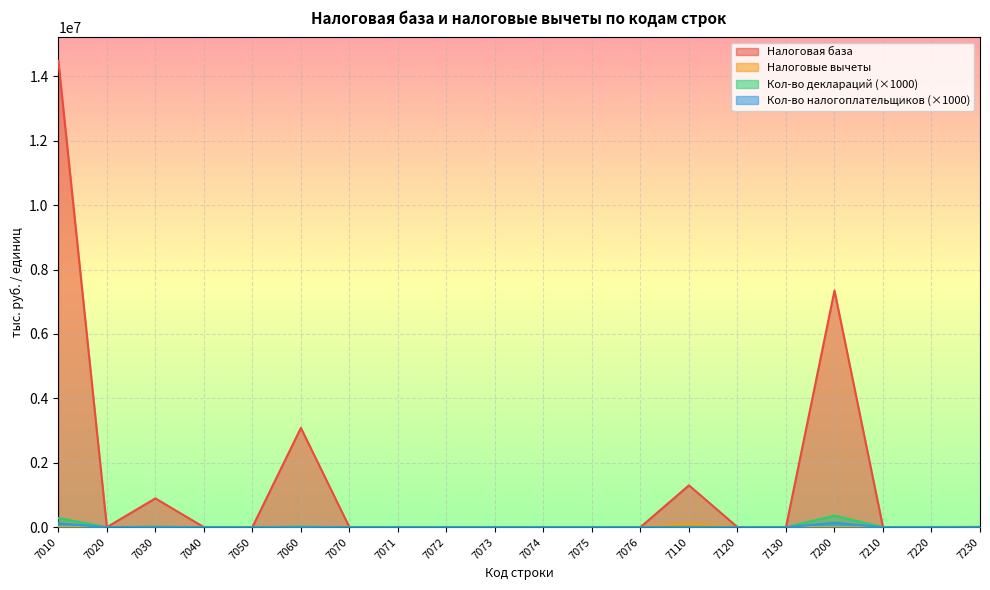

Which series has the largest total across all categories?

Налоговая база